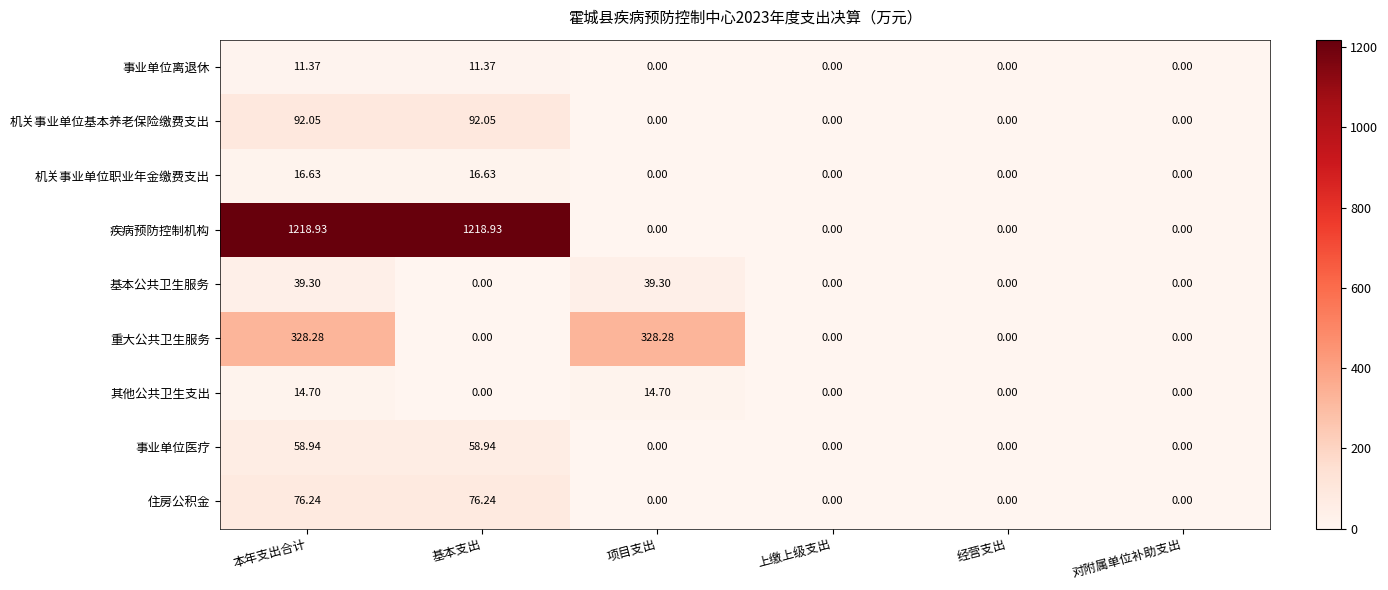

Which series has the largest range (max minus min)?

疾病预防控制机构